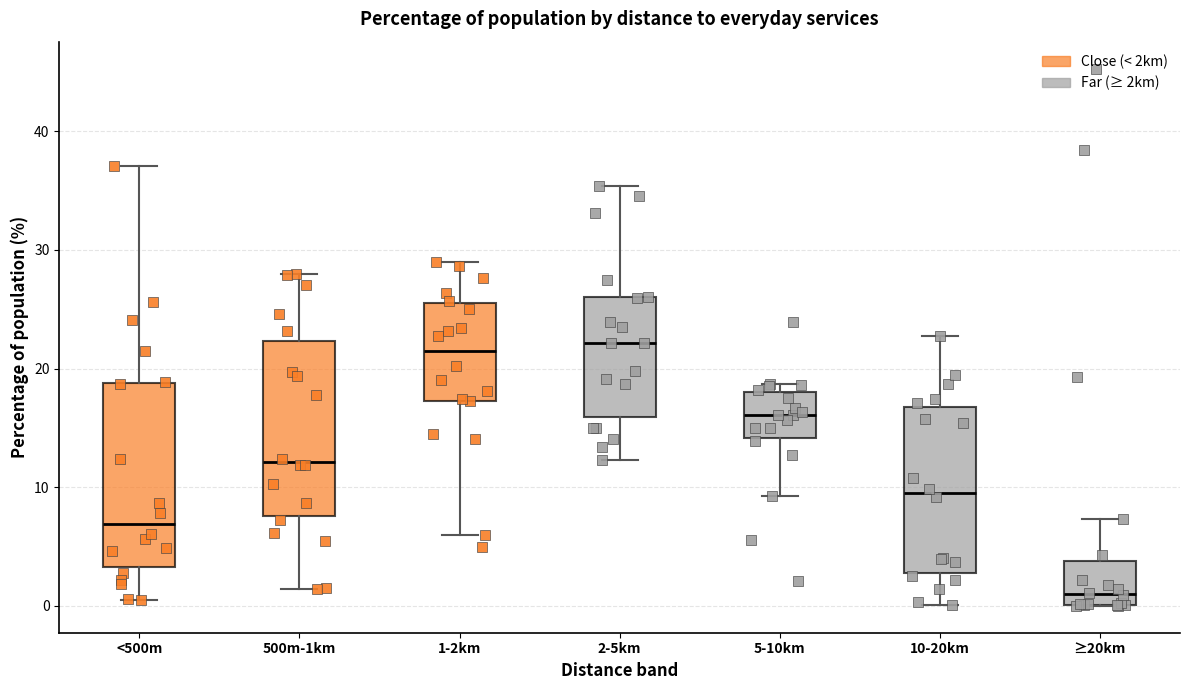

Which box has the lowest median line?

≥20km